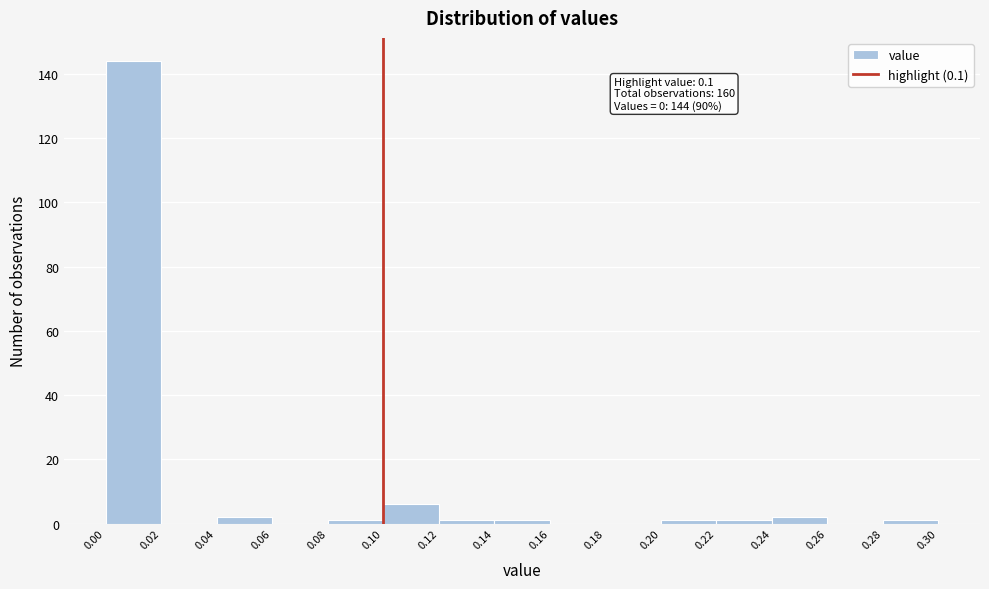

Over which range of the x-axis is the bar tallest?

0.00 to 0.02